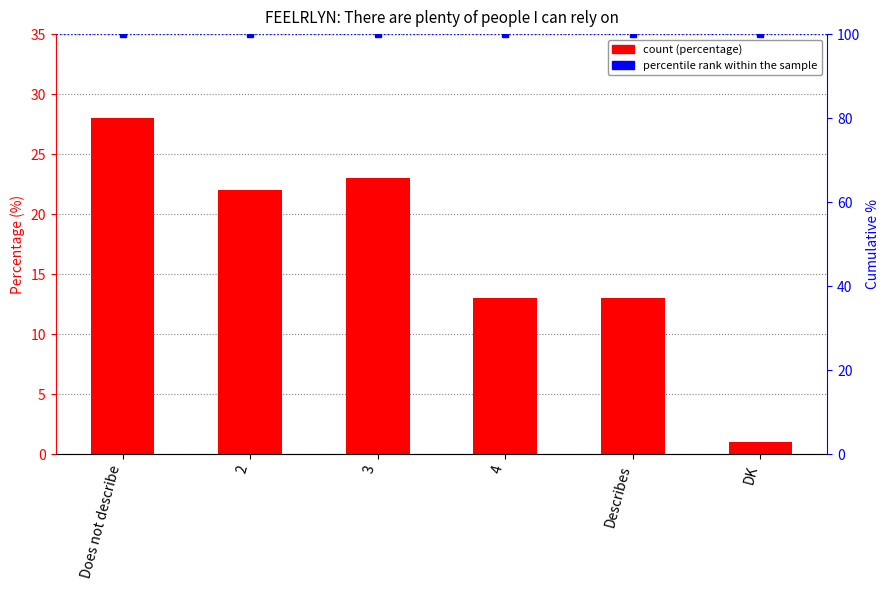

Is it true that percentile rank within the sample equals 100 at Does not describe?

True